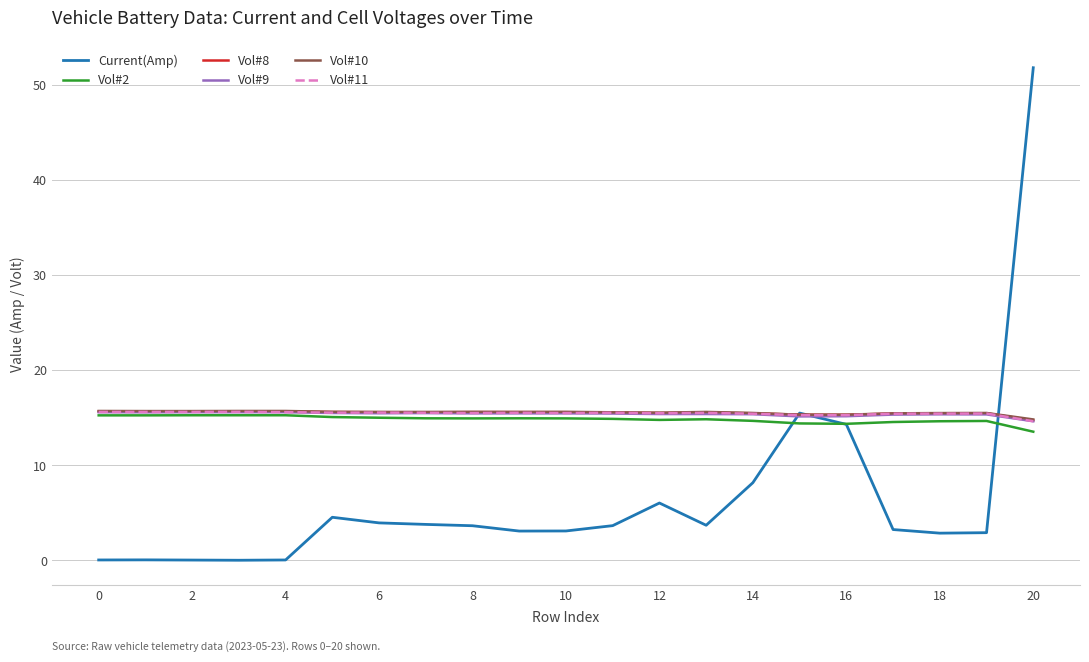

Which series has the largest range (max minus min)?

Current(Amp)